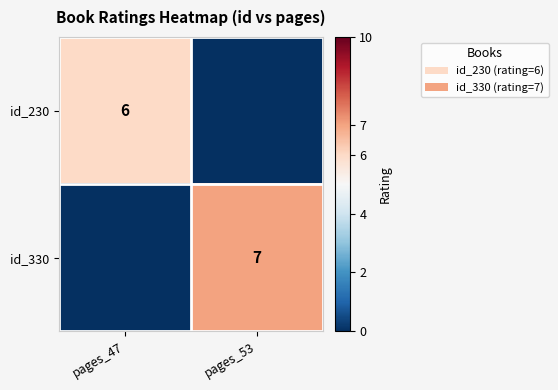

The value of id_230 at pages_47 is 6. True or false?

True